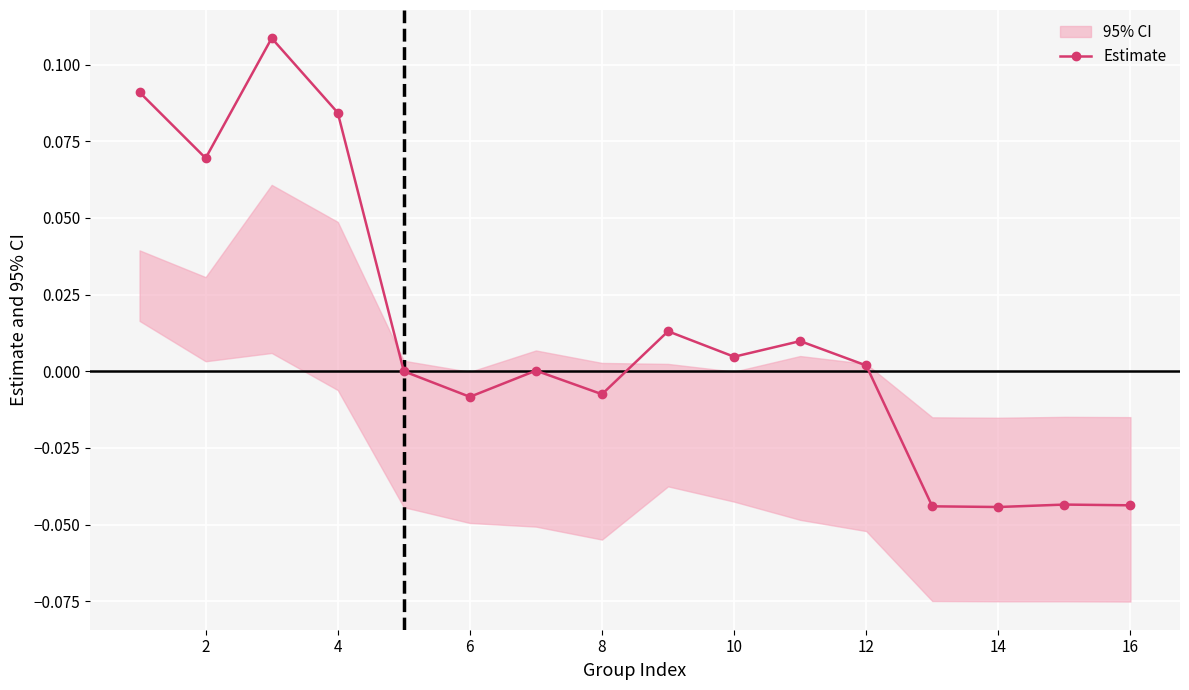

Where is the first local minimum for Estimate?

2